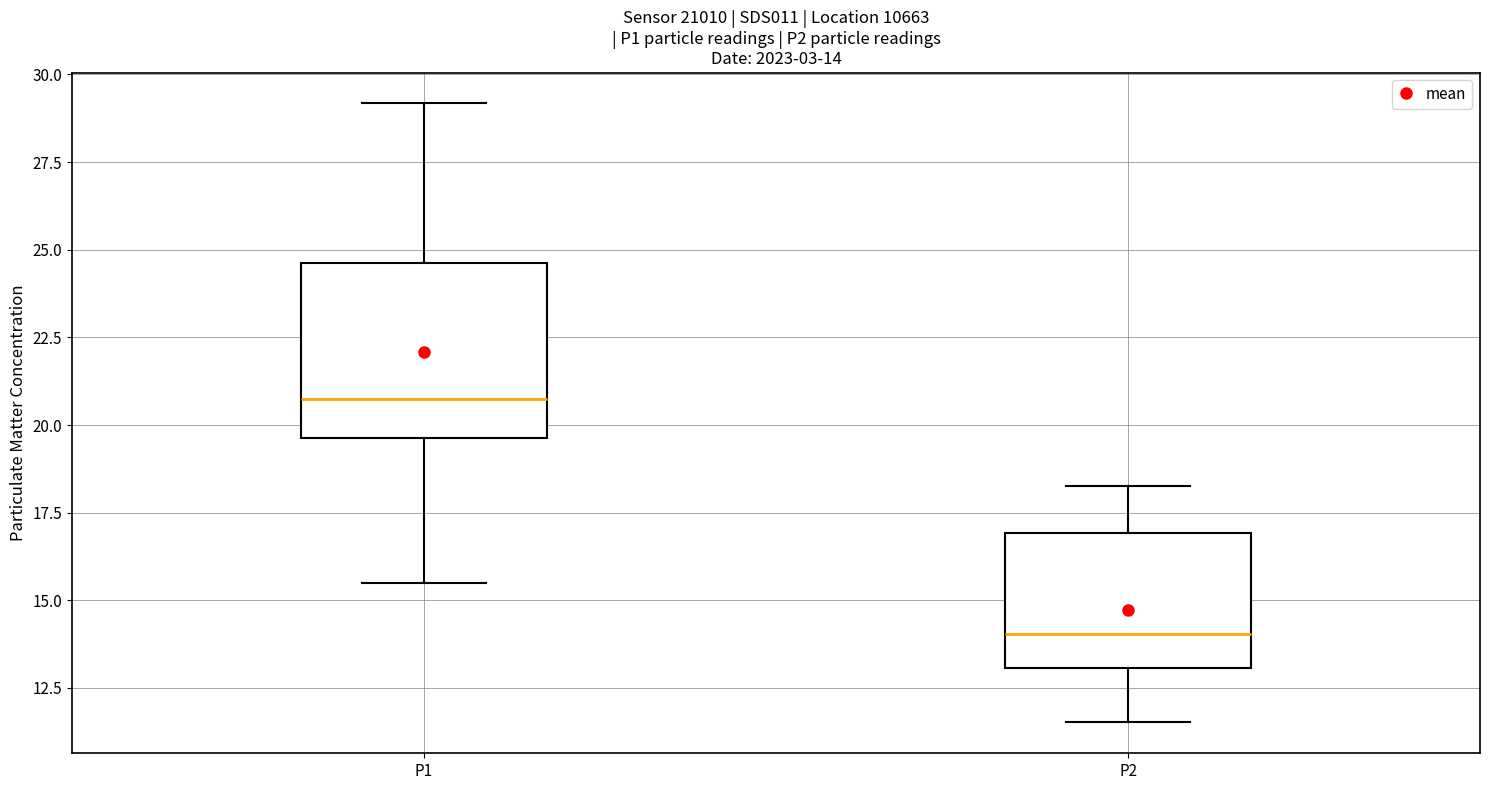

Comparing the boxes themselves (not the whiskers), which one is the tallest?

P1